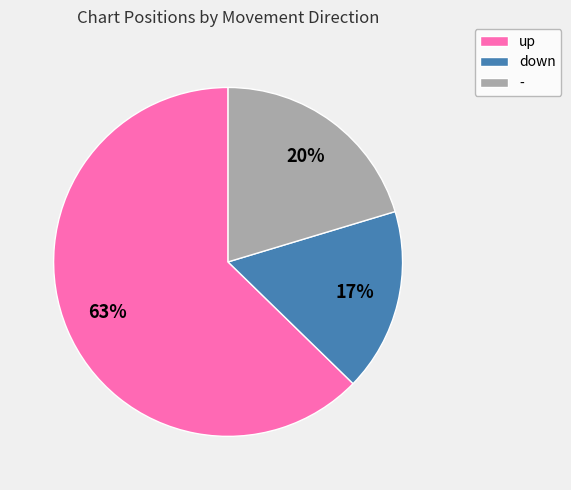

To the nearest percent, what is the combined percentage of down and up?

80%